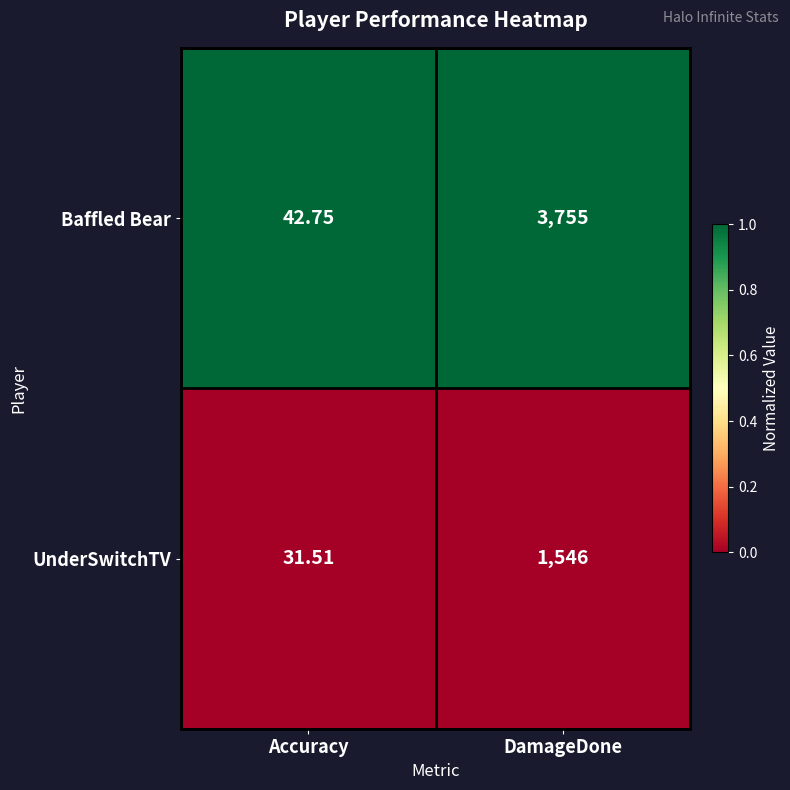

How many series are shown in this chart?

2